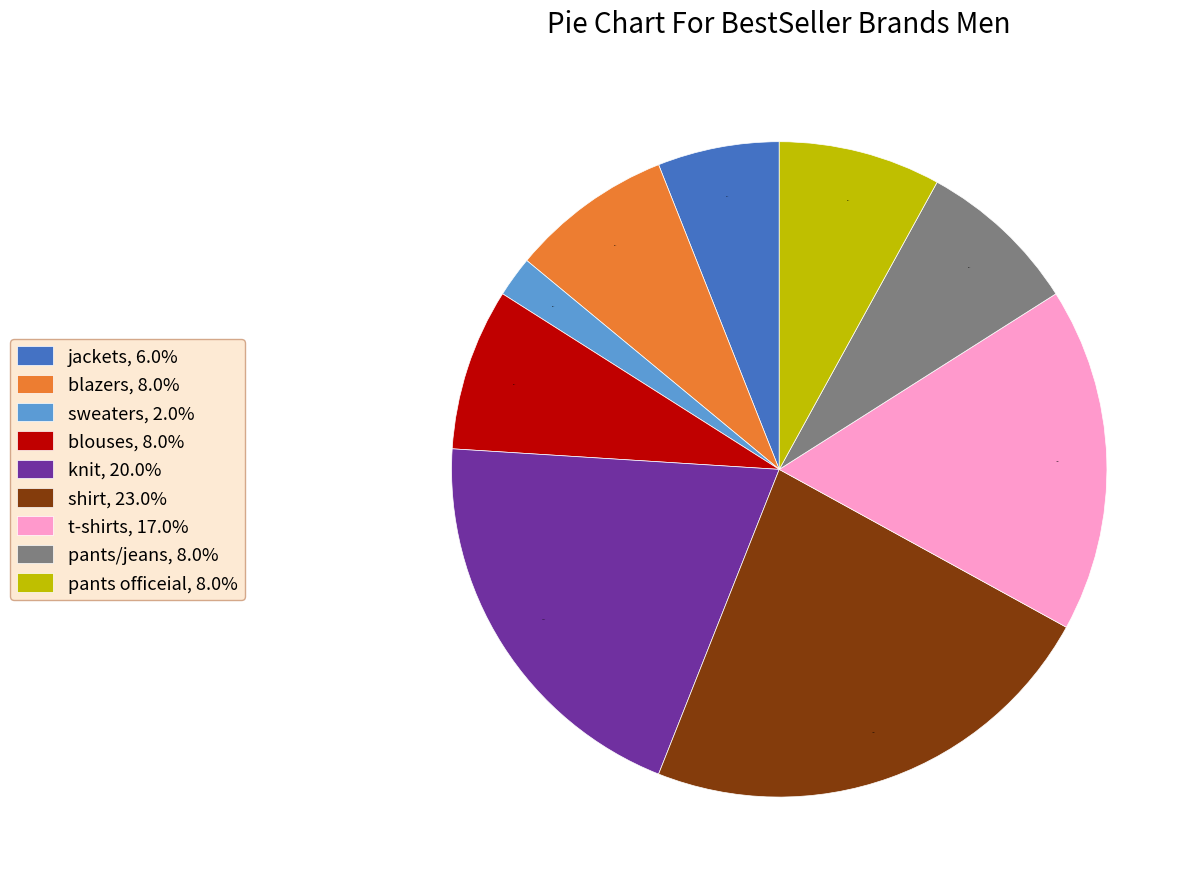

Between sweaters, 2.0% and t-shirts, 17.0%, which is larger?

t-shirts, 17.0%